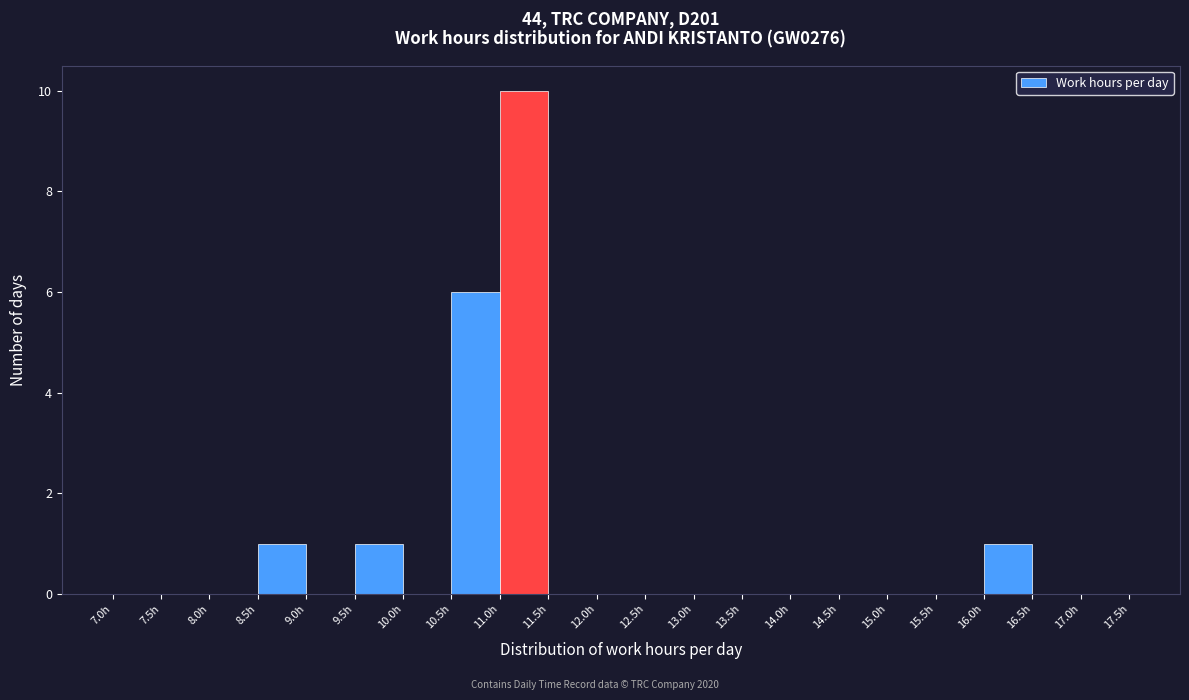

Which range on the x-axis has the tallest bar?

11.0 to 11.5